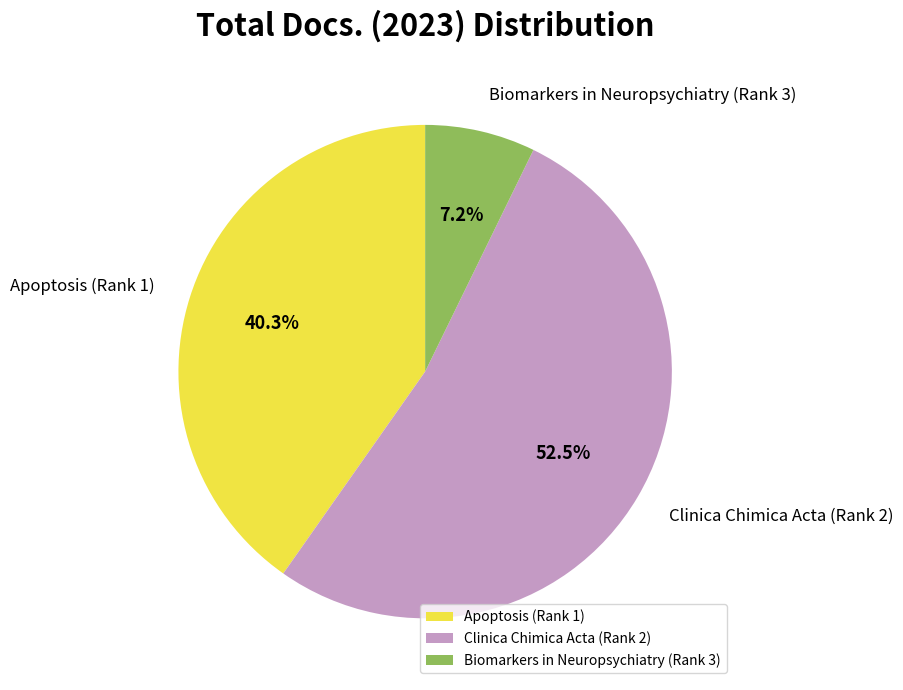

Rank the categories by value from highest to lowest.

Clinica Chimica Acta (Rank 2), Apoptosis (Rank 1), Biomarkers in Neuropsychiatry (Rank 3)